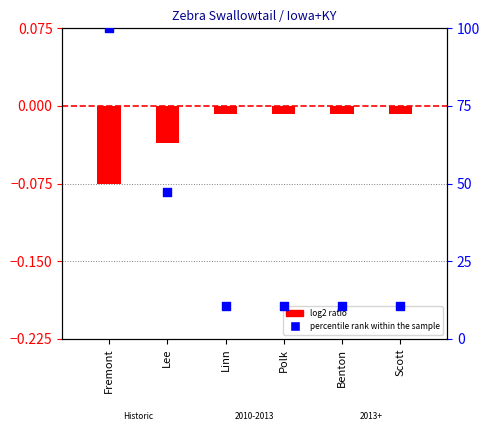

What is the total value across all series at Polk?

10.5